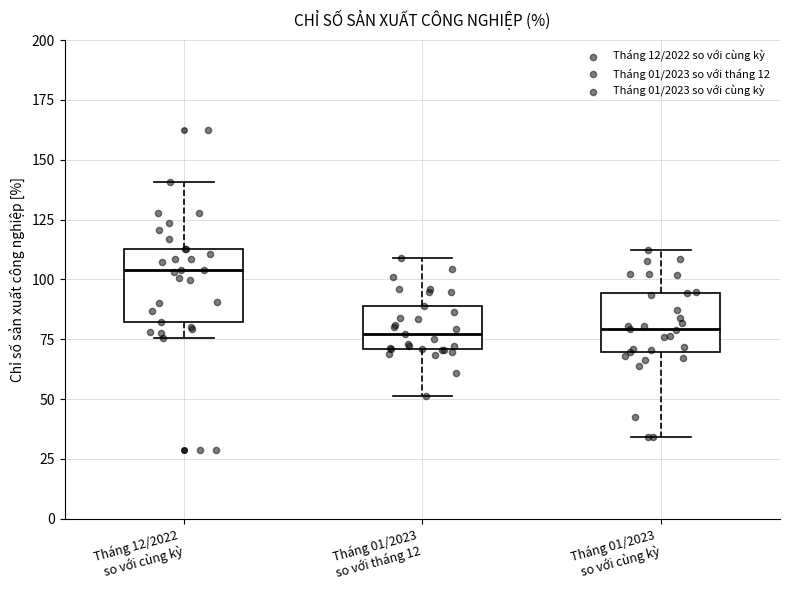

Where does the median line of the box for Tháng 12/2022 so với cùng kỳ sit on the y-axis? The values are not printed on the chart, so give them approximately, as read against the axis.

105